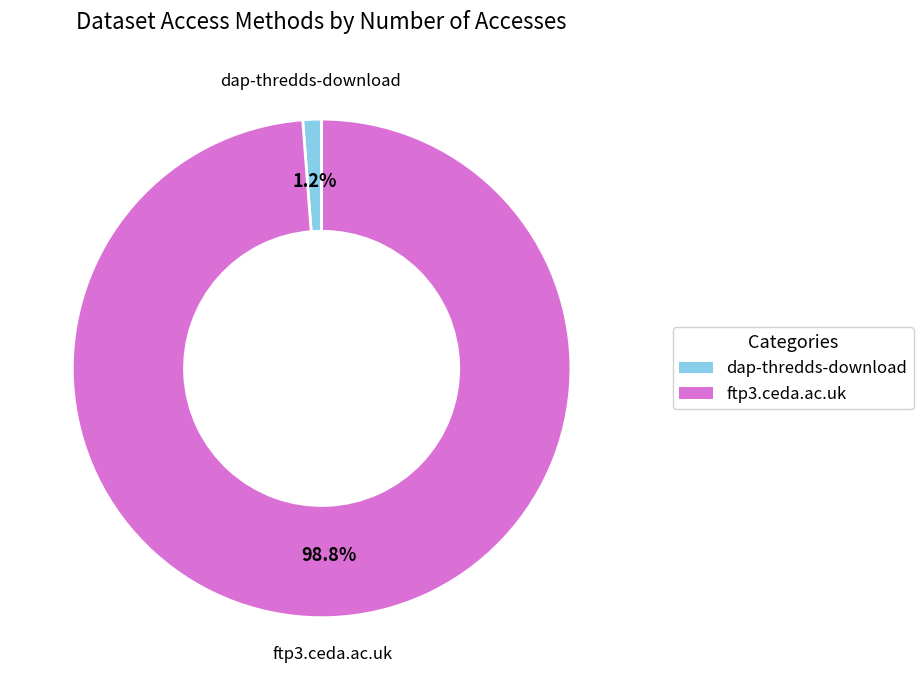

Which category accounts for the majority?

ftp3.ceda.ac.uk